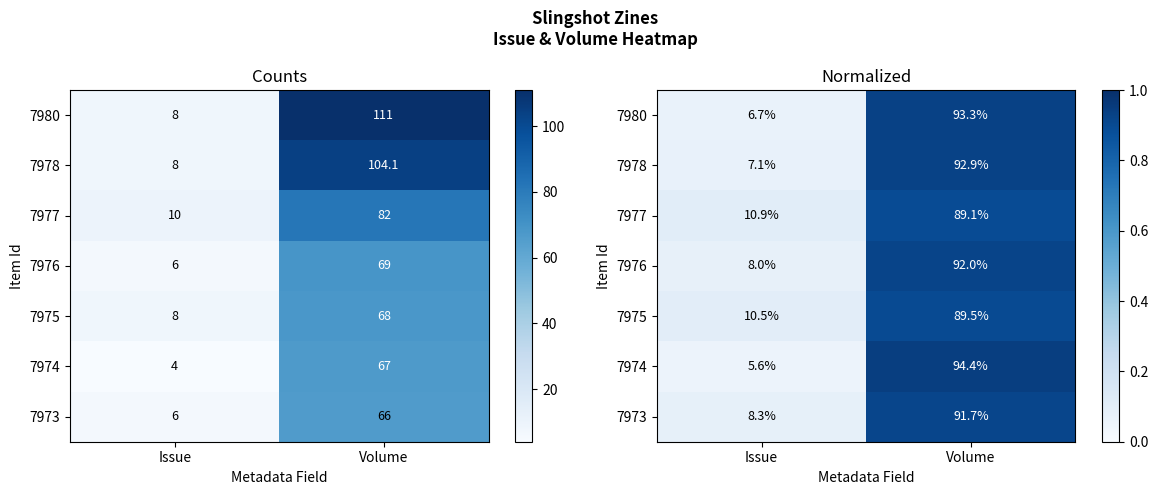

How many categories are shown in the chart?

2